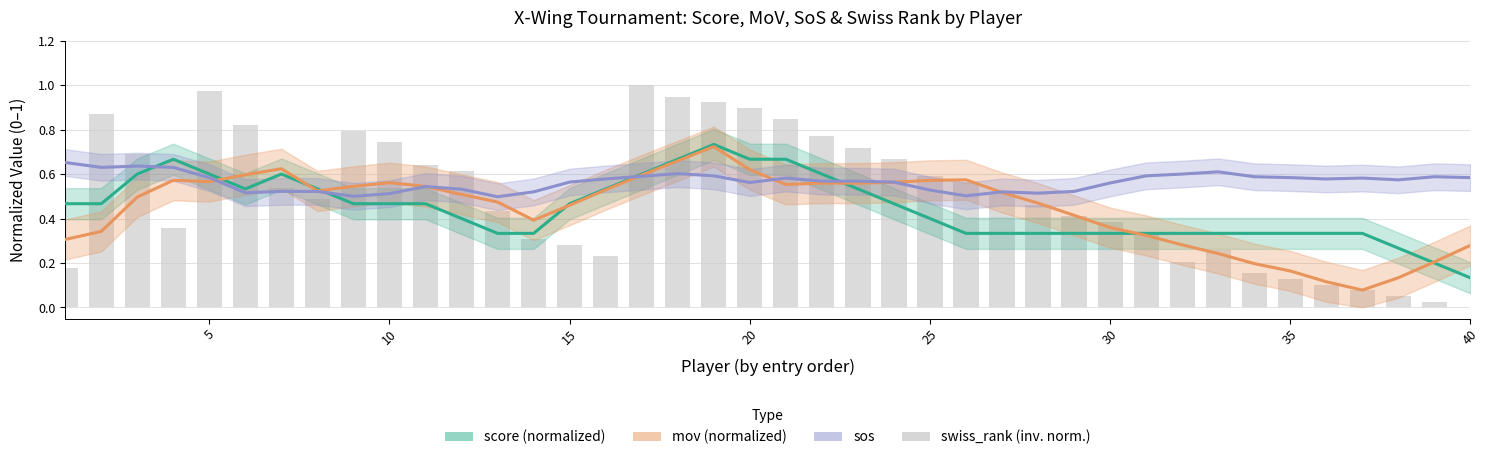

What is the difference between the second highest and second lowest values in the mov series?

0.5